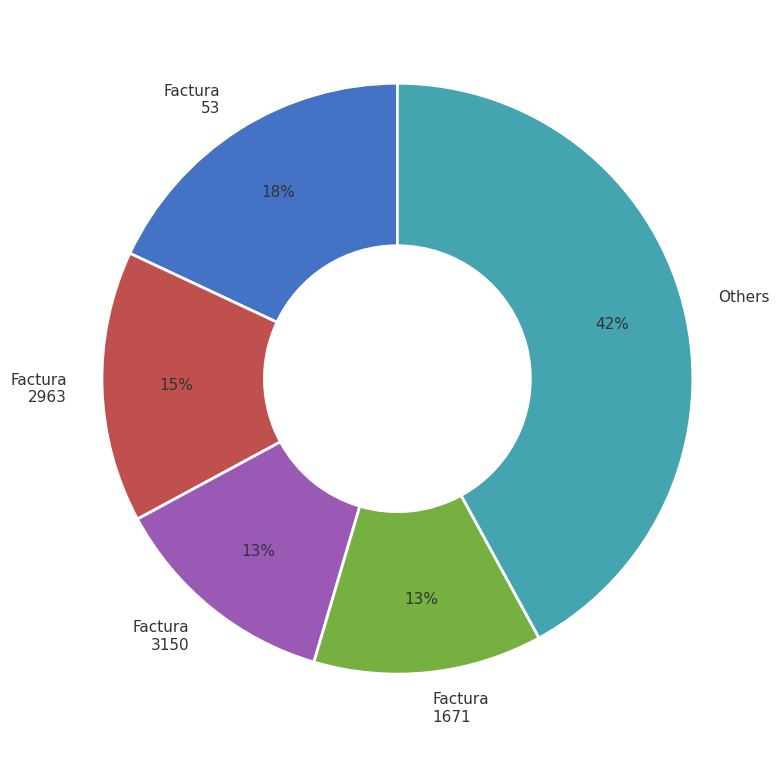

Combined, do Factura 2963 and Factura 1671 account for over 50%?

No